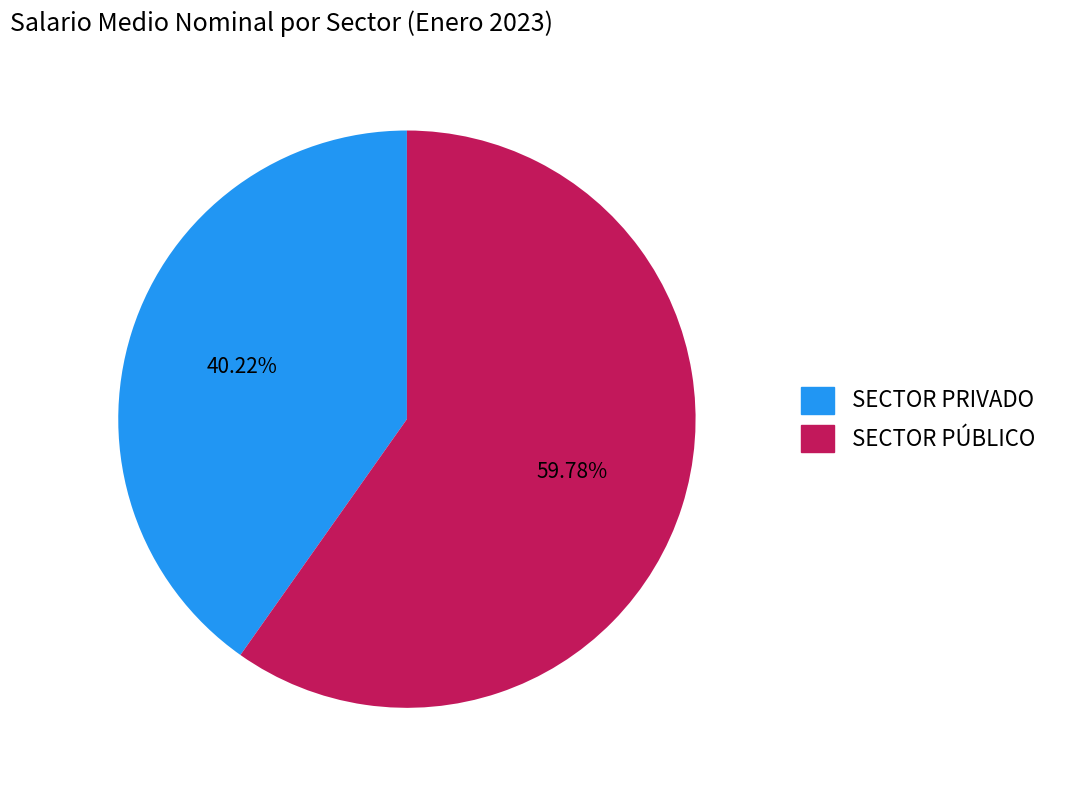

To the nearest percent, what is the combined percentage of SECTOR PRIVADO and SECTOR PÚBLICO?

100%